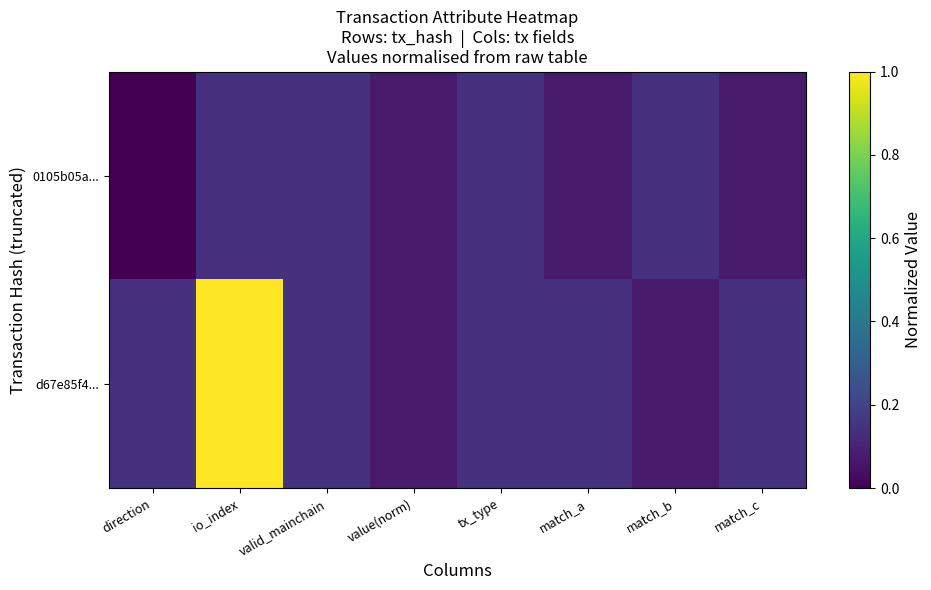

Which series has the largest total across all categories?

d67e85f4...